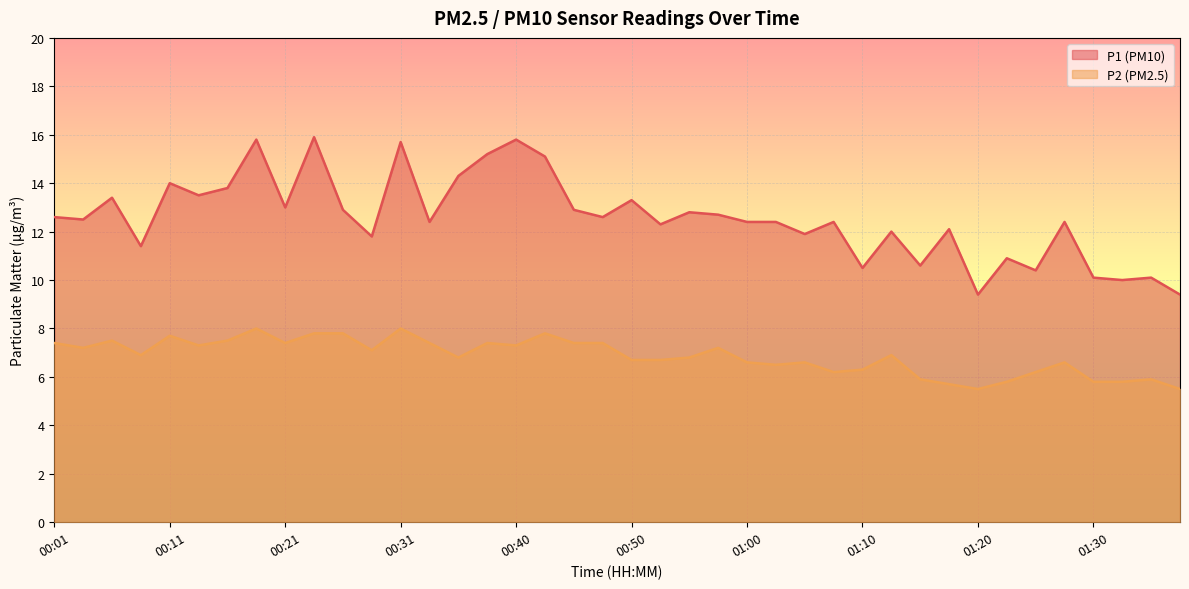

What is the average value of the P2 series?

6.9